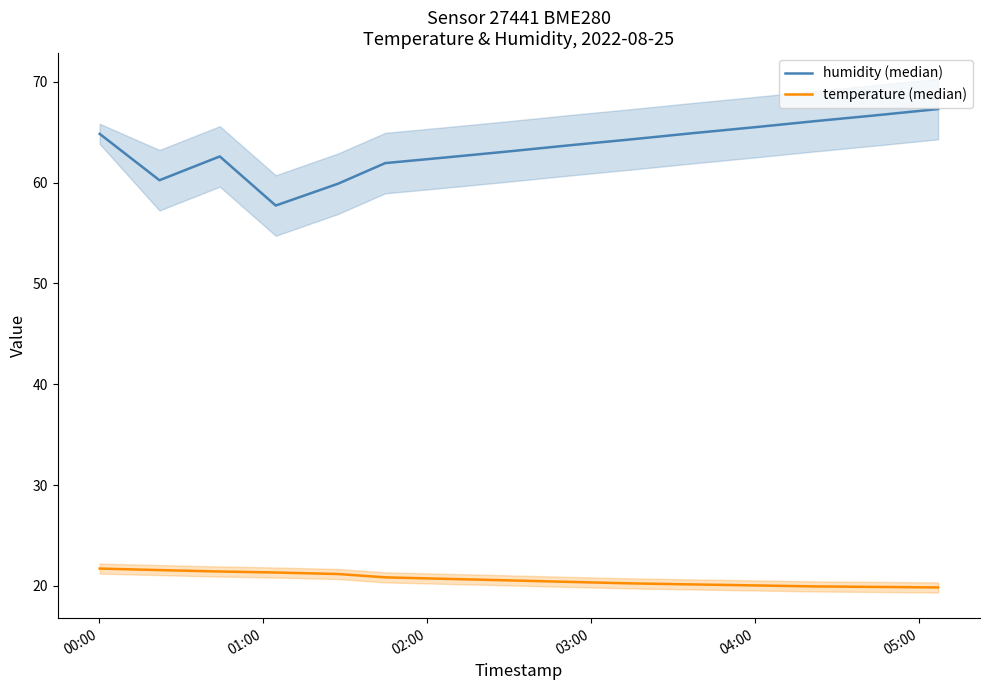

Reading left to right, extract all data points from this chart.

humidity (median): 64.8	60.2	62.6	57.7	59.9	61.9	62.5	63.1	63.7	64.3	64.9	65.5	66.1	66.7	67.3
temperature (median): 21.7	21.6	21.4	21.3	21.2	20.9	20.7	20.6	20.4	20.2	20.1	20.1	19.9	19.9	19.9